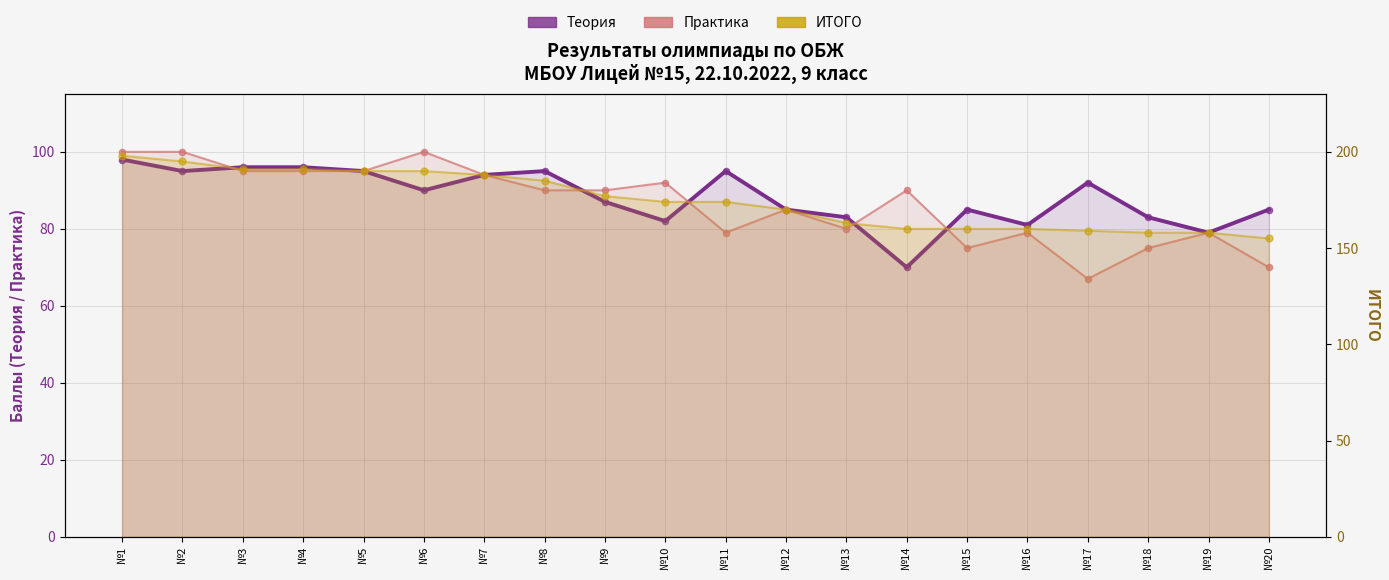

At how many categories does at least one series exceed 116?

20